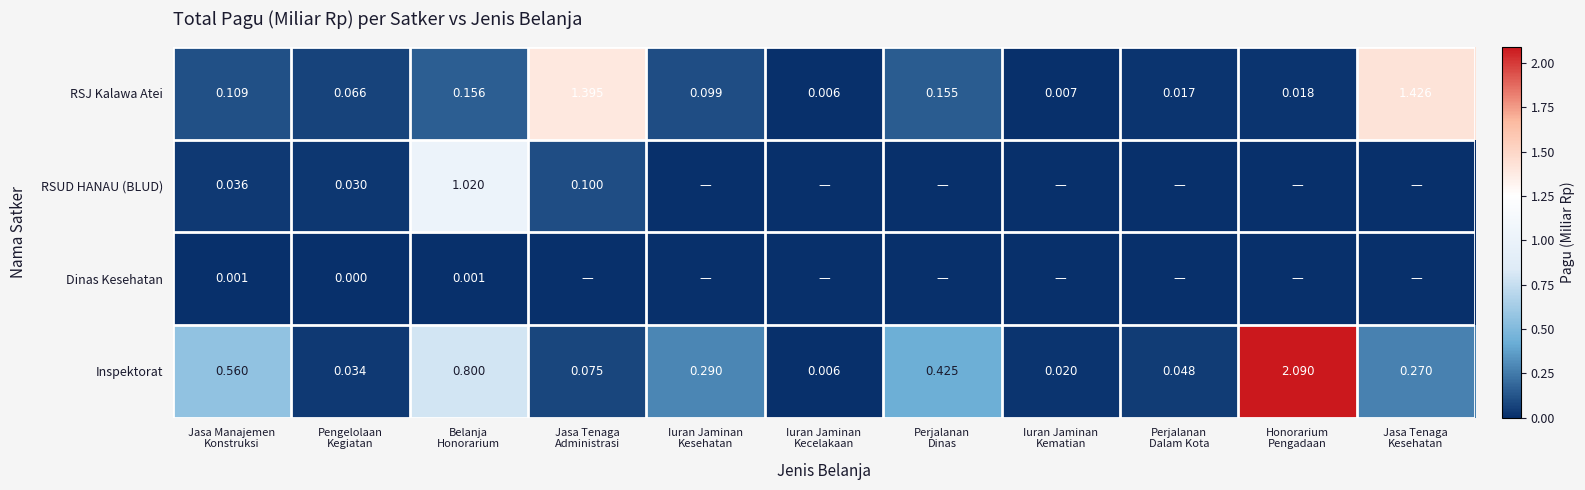

Rank the series by their average value, from highest to lowest.

Inspektorat, RSJ Kalawa Atei, RSUD HANAU (BLUD), Dinas Kesehatan